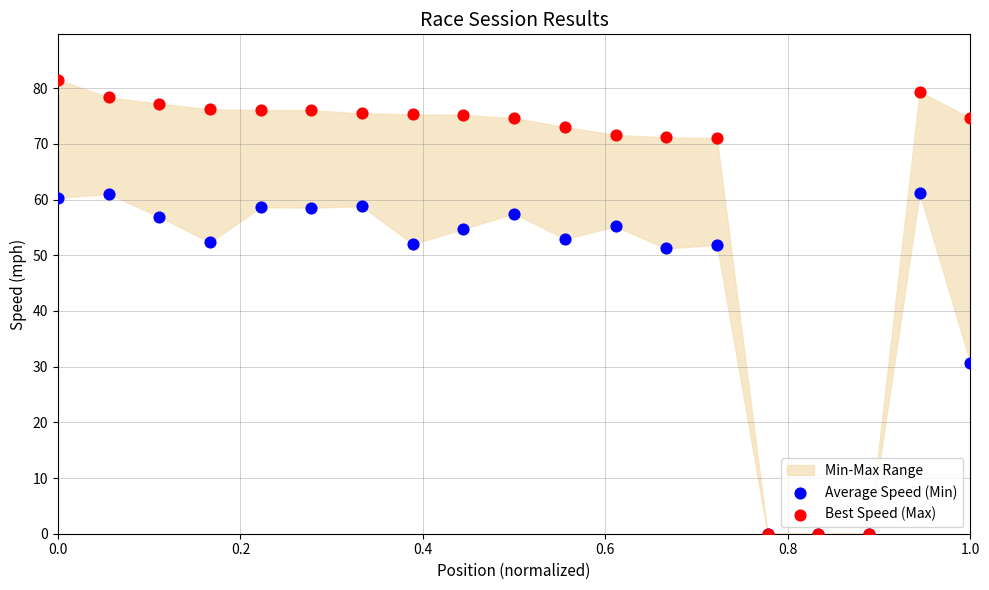

Across all series, what Y value is closest to 40?

30.7